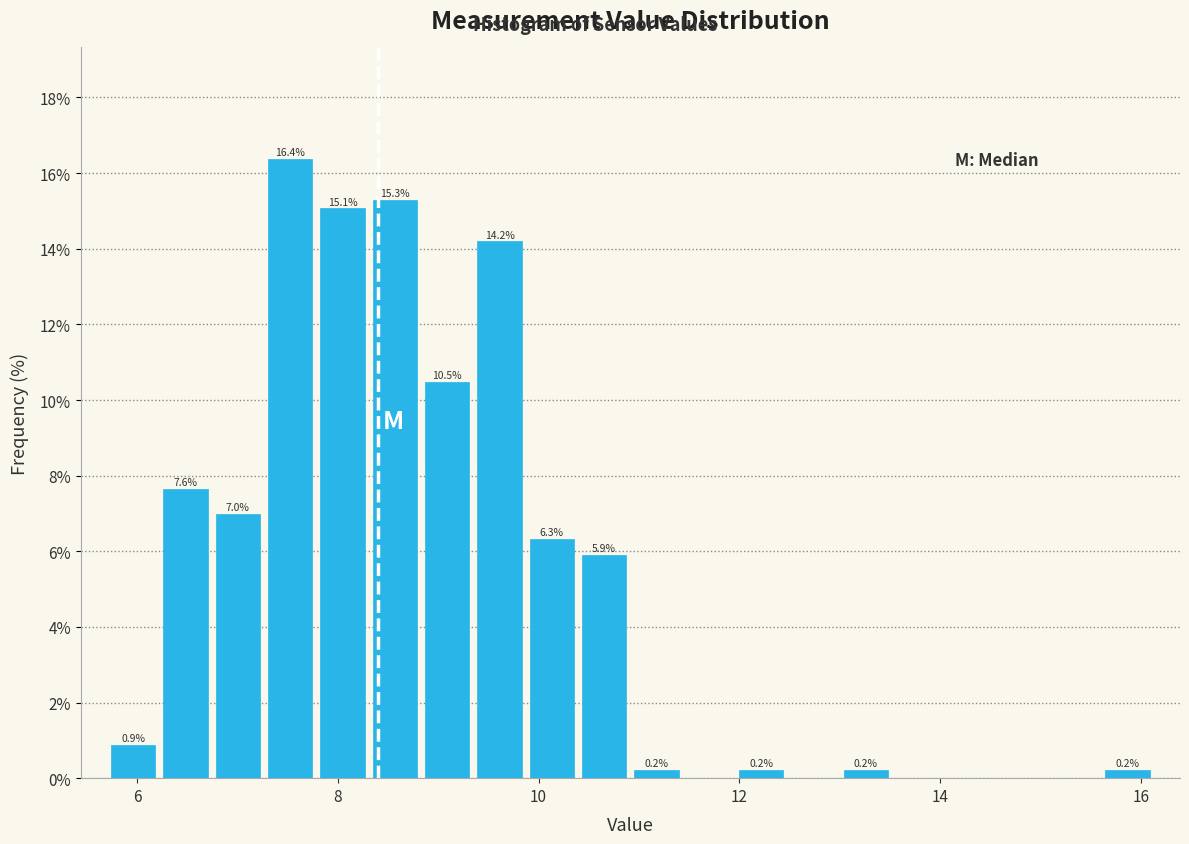

Around what value on the x-axis is the tallest bar? Give the approximate position of its centre, as read against the axis.

7.6